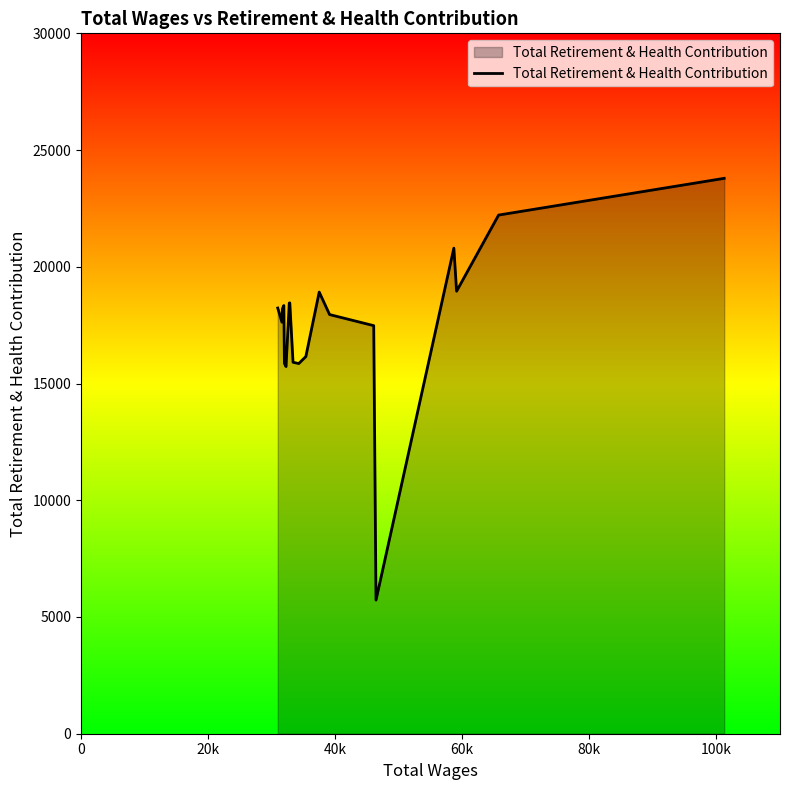

What is the difference between the second highest and minimum values?

16493